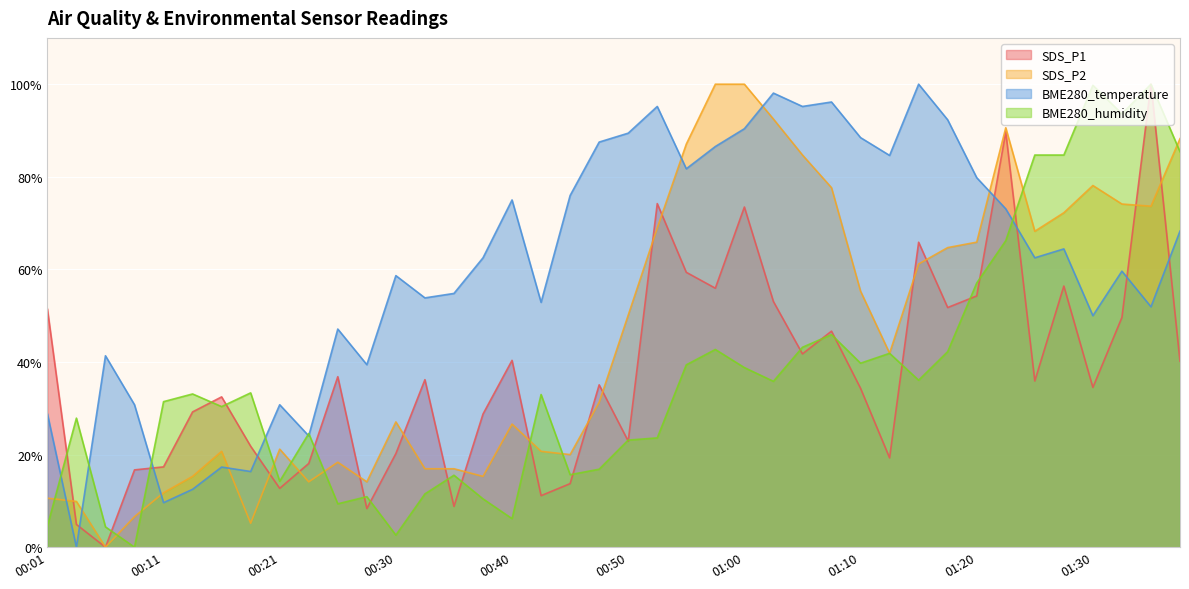

Which category has the lowest value in the SDS_P2 series?

00:06